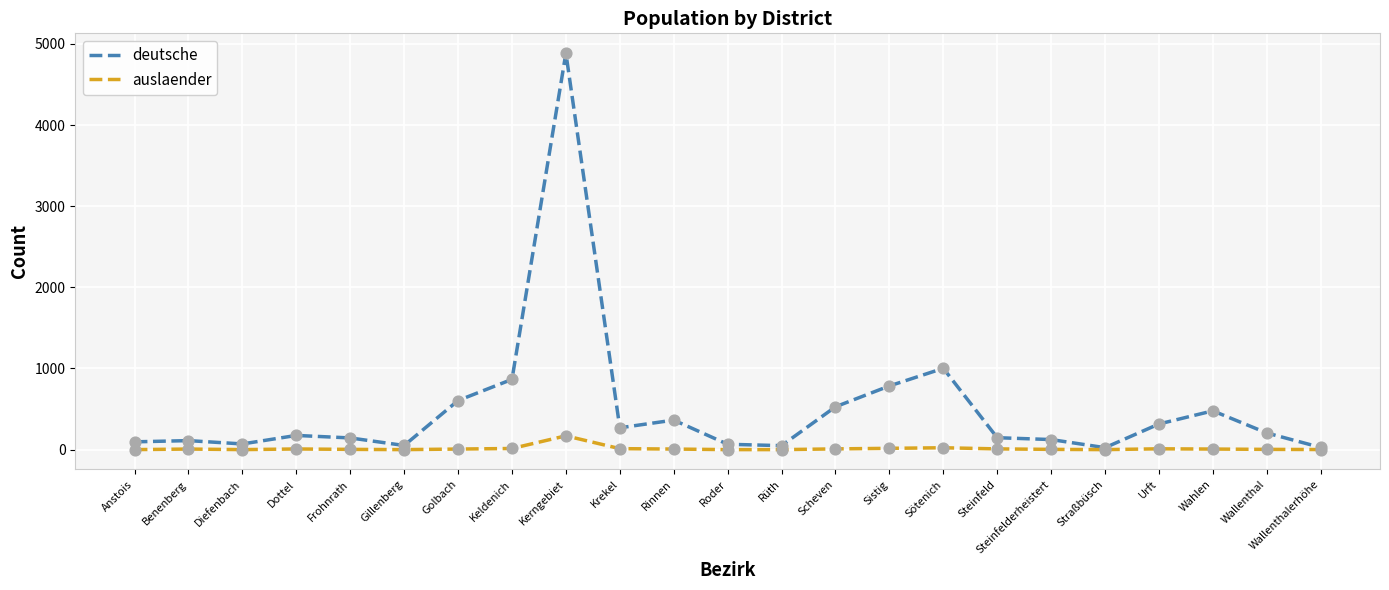

Which series has the widest spread of values?

deutsche